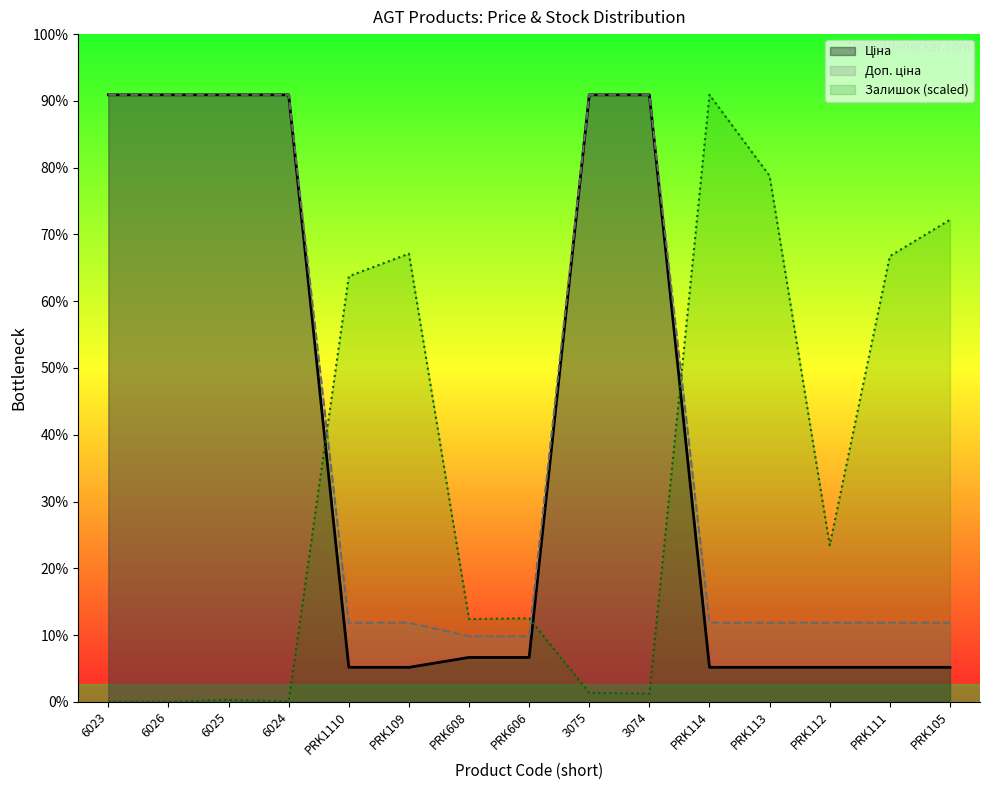

What is the spread (max minus min) of values at PRK112?

1906.5